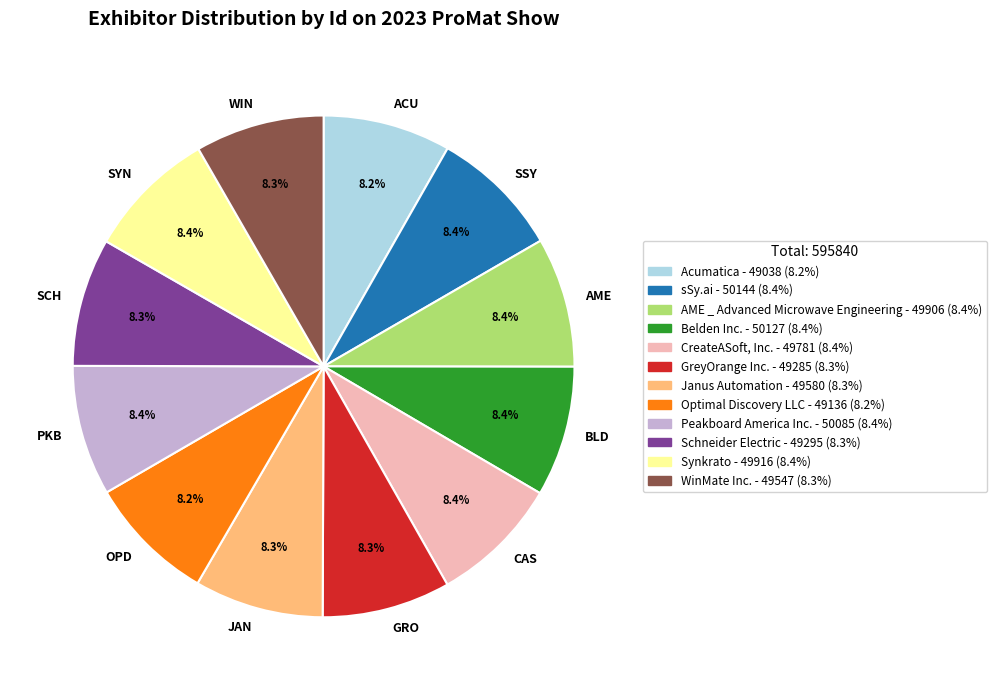

Is the sum of ACU and PKB greater than half?

No